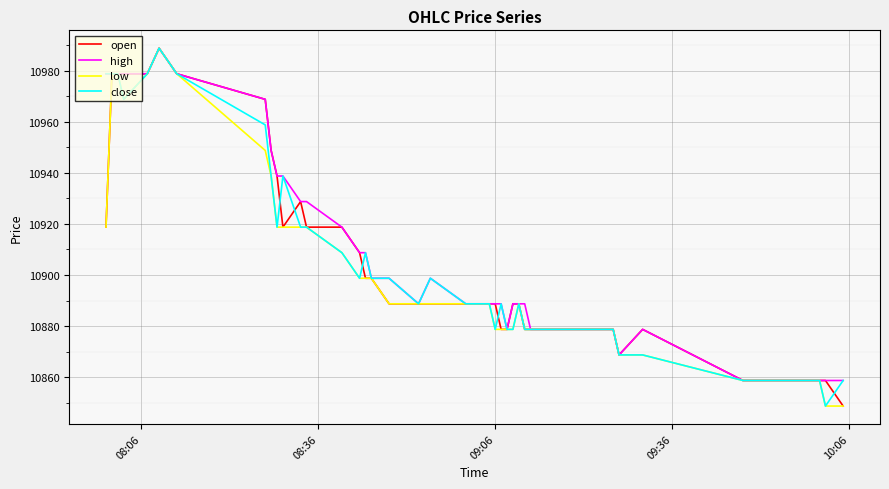

What is the highest value of the close series?

10988.7